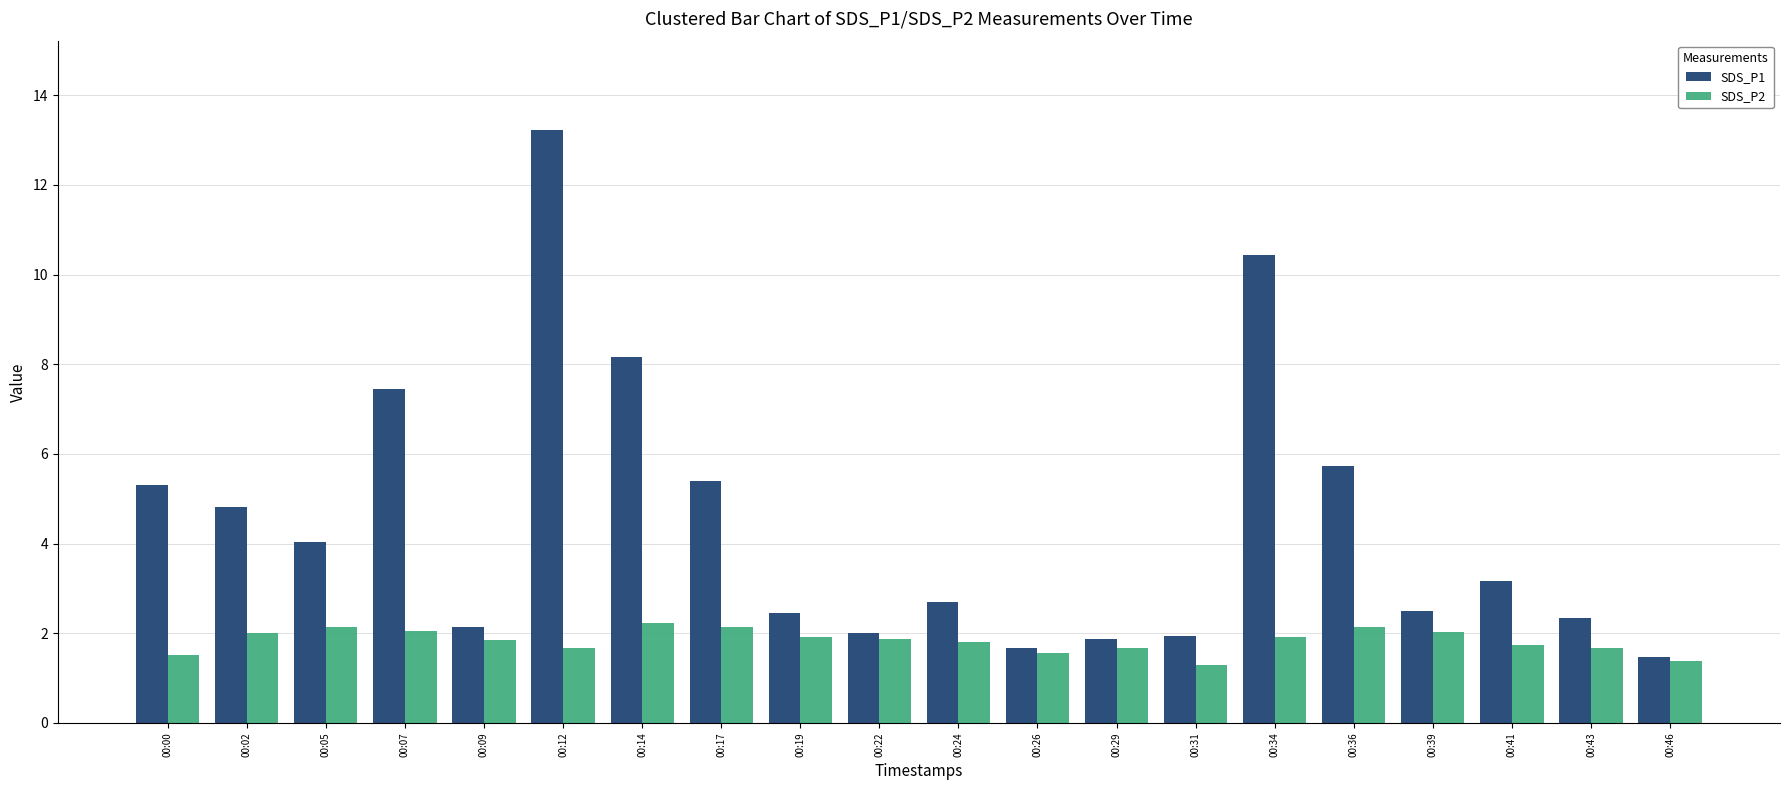

Which series has the largest total across all categories?

SDS_P1